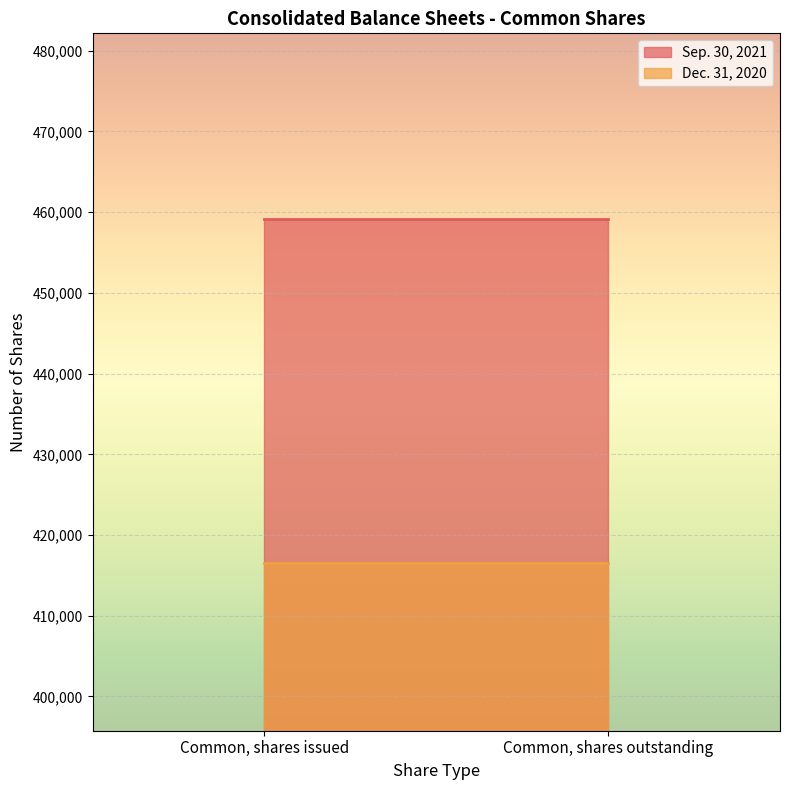

What is the sum of all Sep. 30, 2021 values?

918376